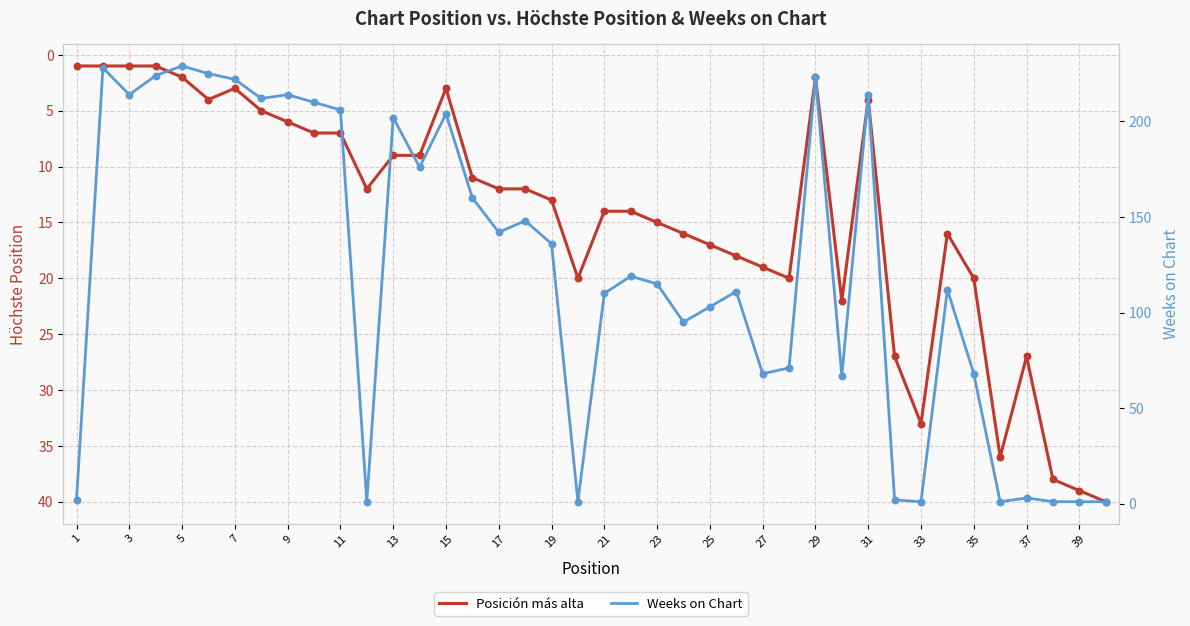

Which series has the largest Y range (max minus min)?

Weeks on Chart